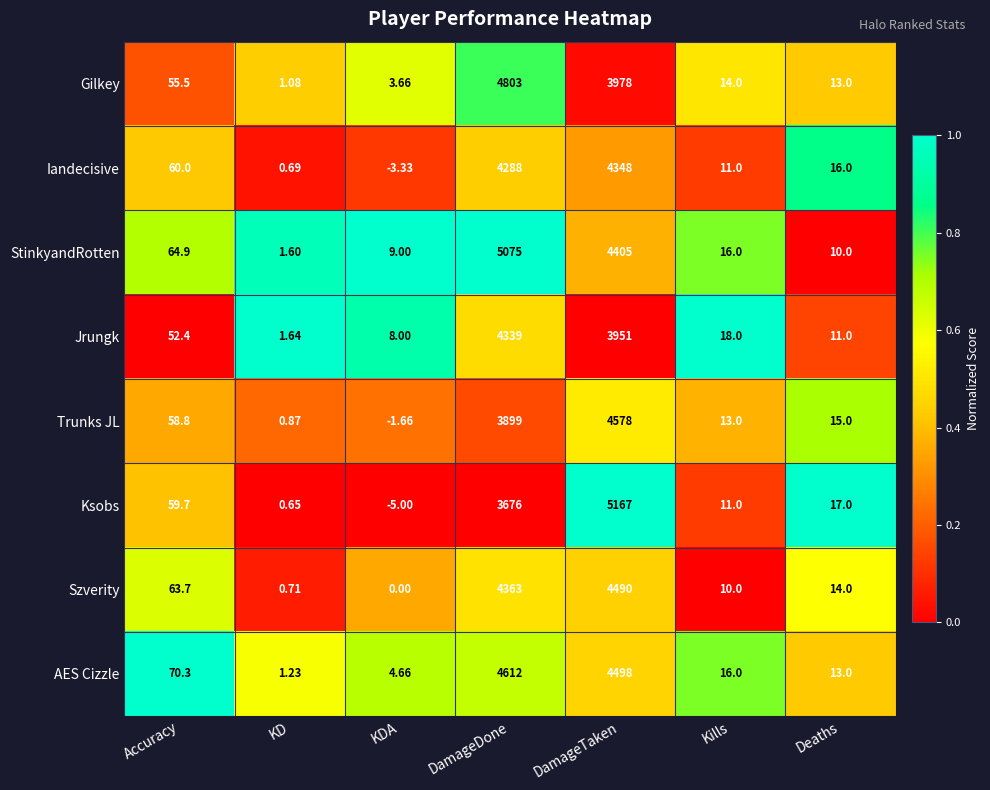

Which series has the largest total across all categories?

StinkyandRotten